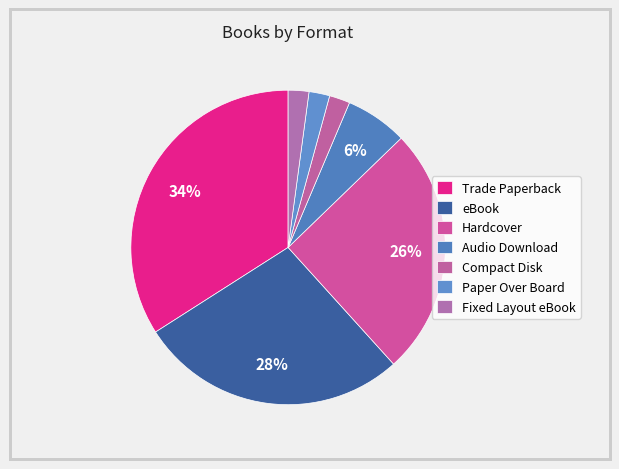

Count the number of slices in the pie.

7